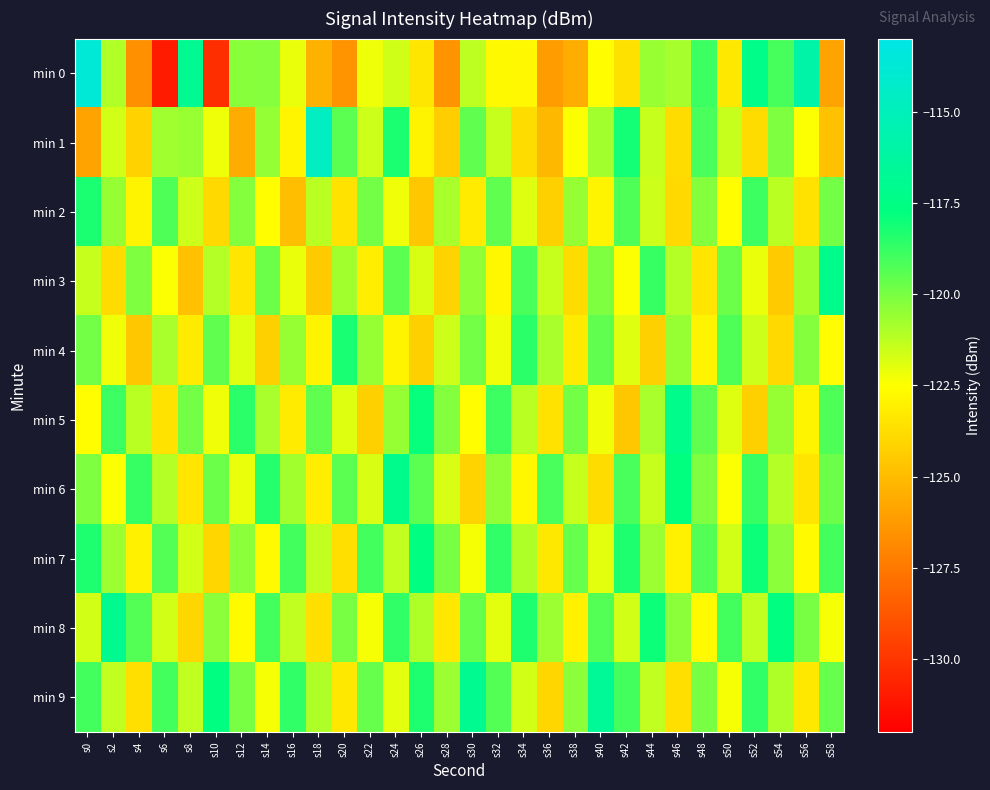

What is the spread (max minus min) of values at s34?

5.4